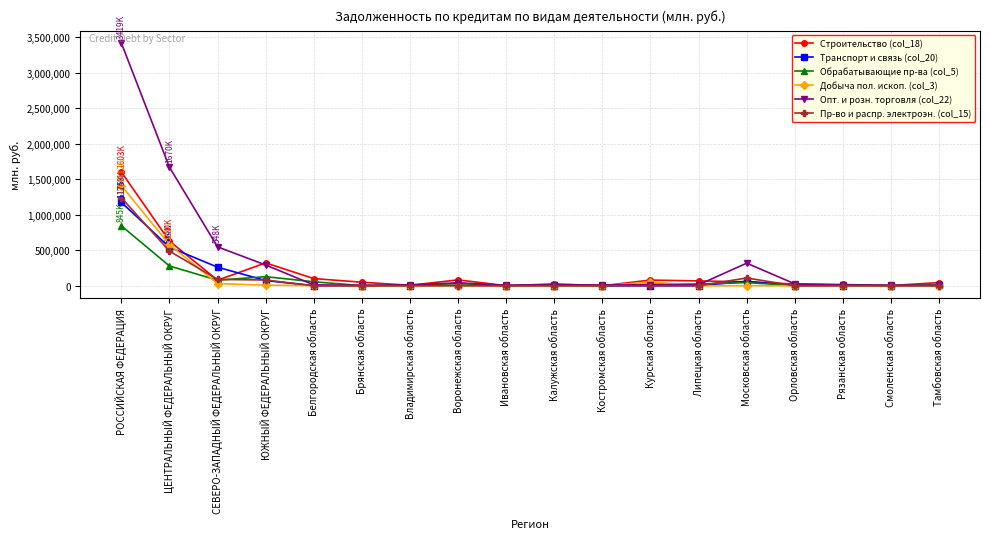

True or false: Добыча пол. ископ. (col_3) and Транспорт и связь (col_20) intersect in this chart.

True